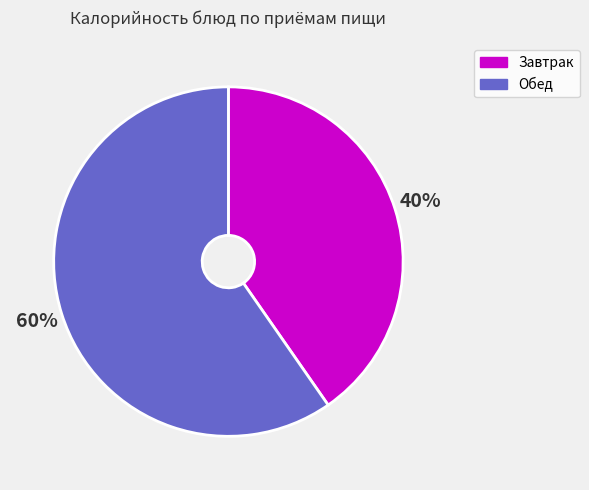

Which category accounts for the majority?

Обед